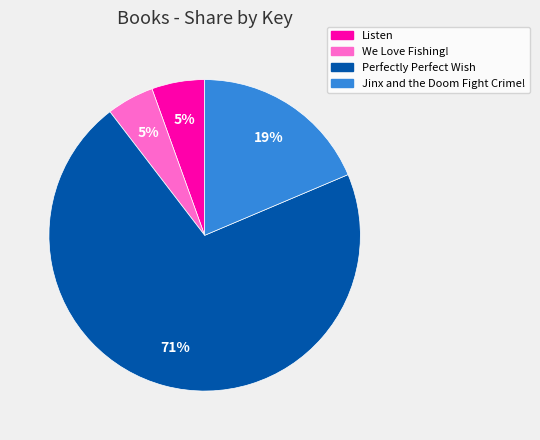

Between Perfectly Perfect Wish and Listen, which is larger?

Perfectly Perfect Wish